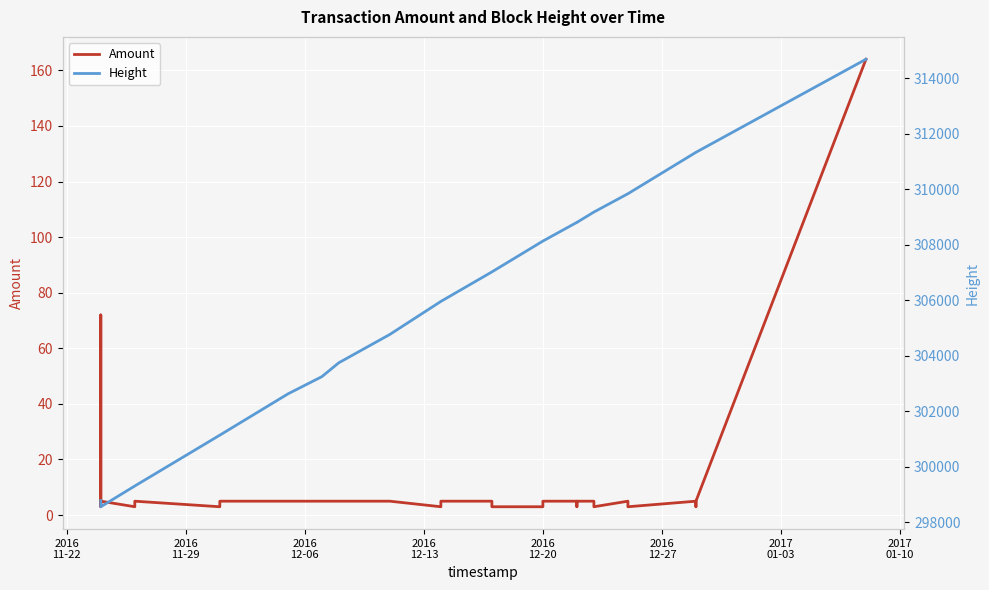

True or false: Amount and Height intersect in this chart.

False